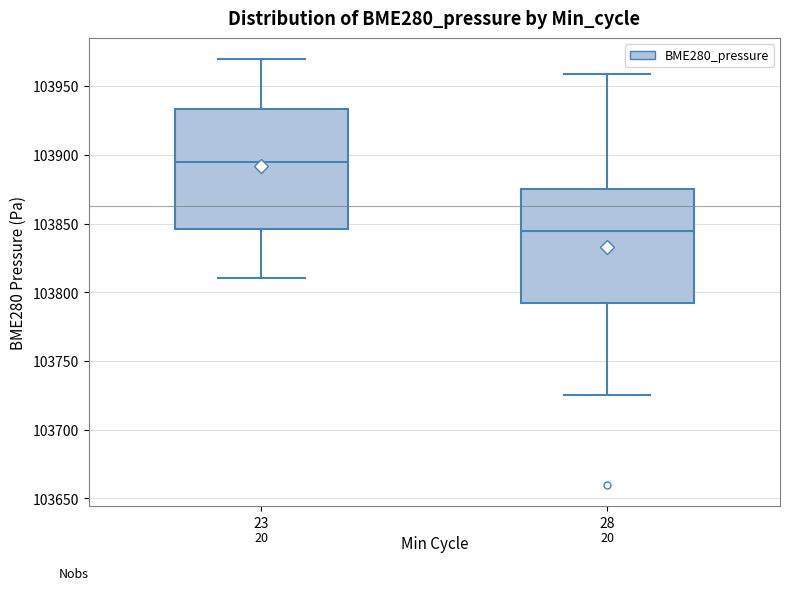

Which box has the lowest median line?

28